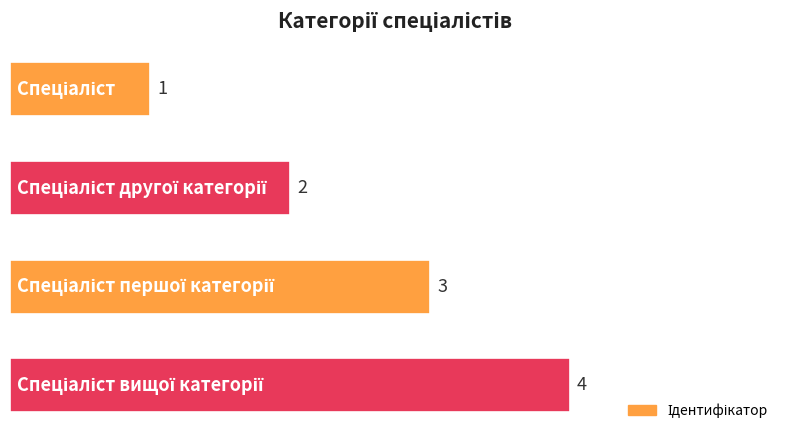

How many values are between 2 and 4?

3